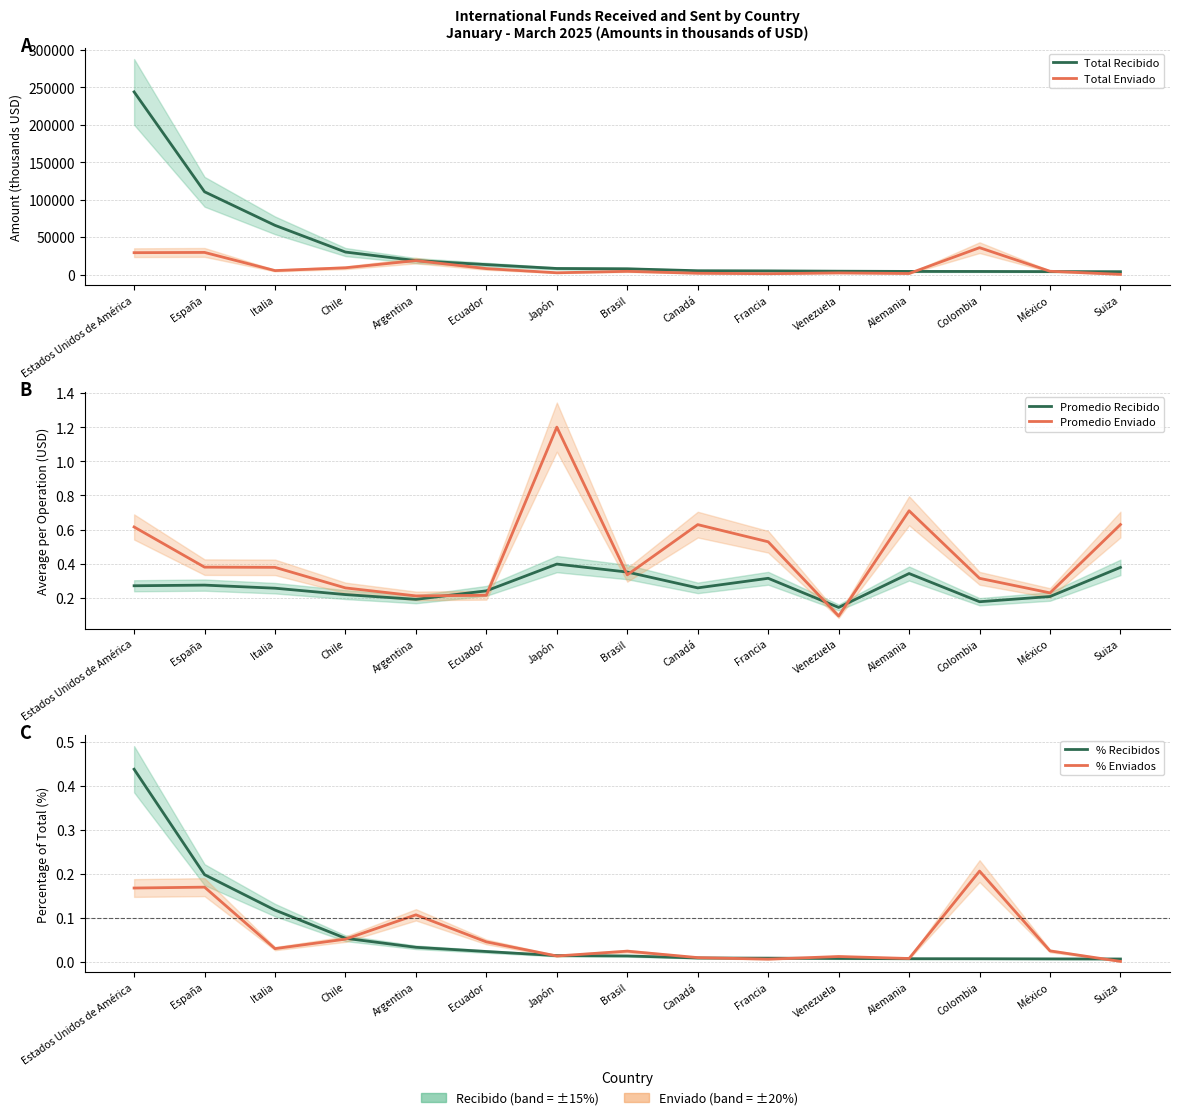

Which series has the largest total across all categories?

Total Recibido